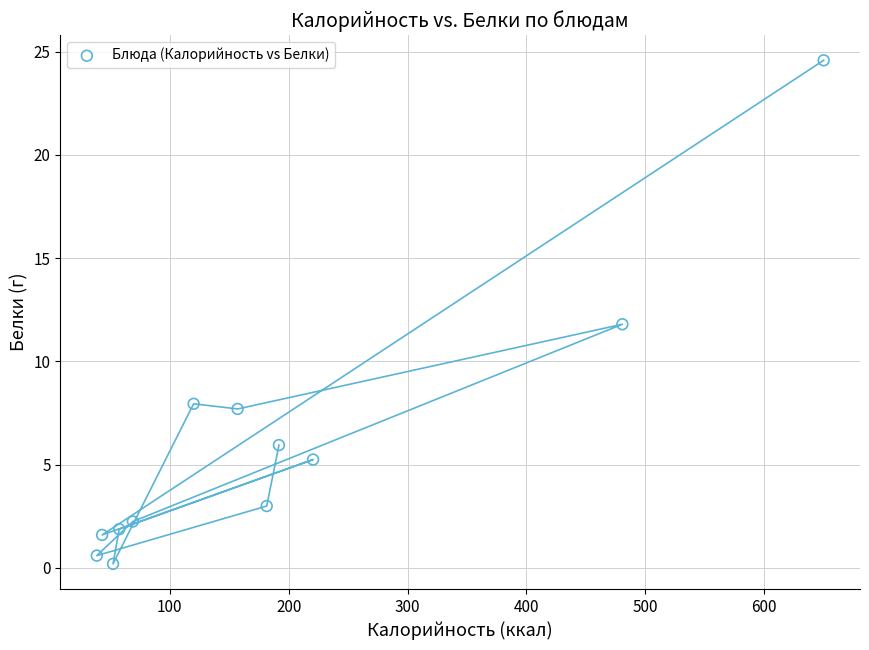

What is the range of Y values (max minus min)?

24.4